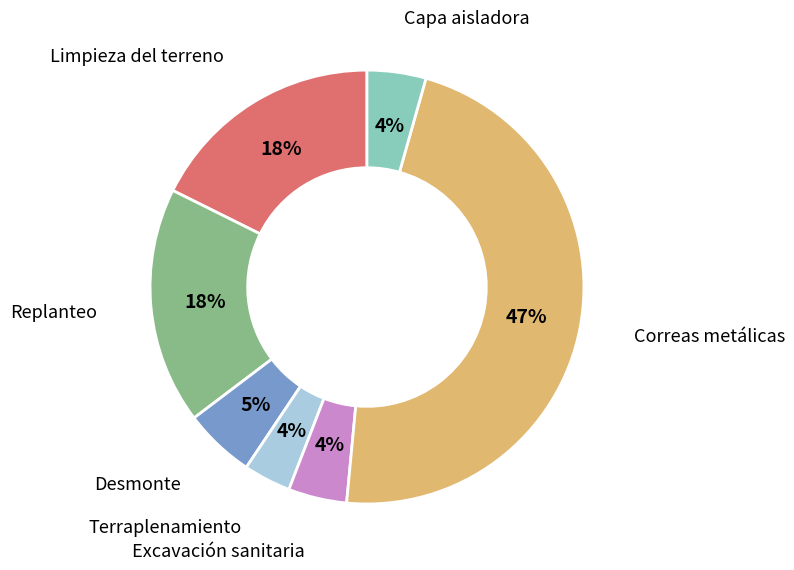

To the nearest percent, what is the average slice percentage?

14%